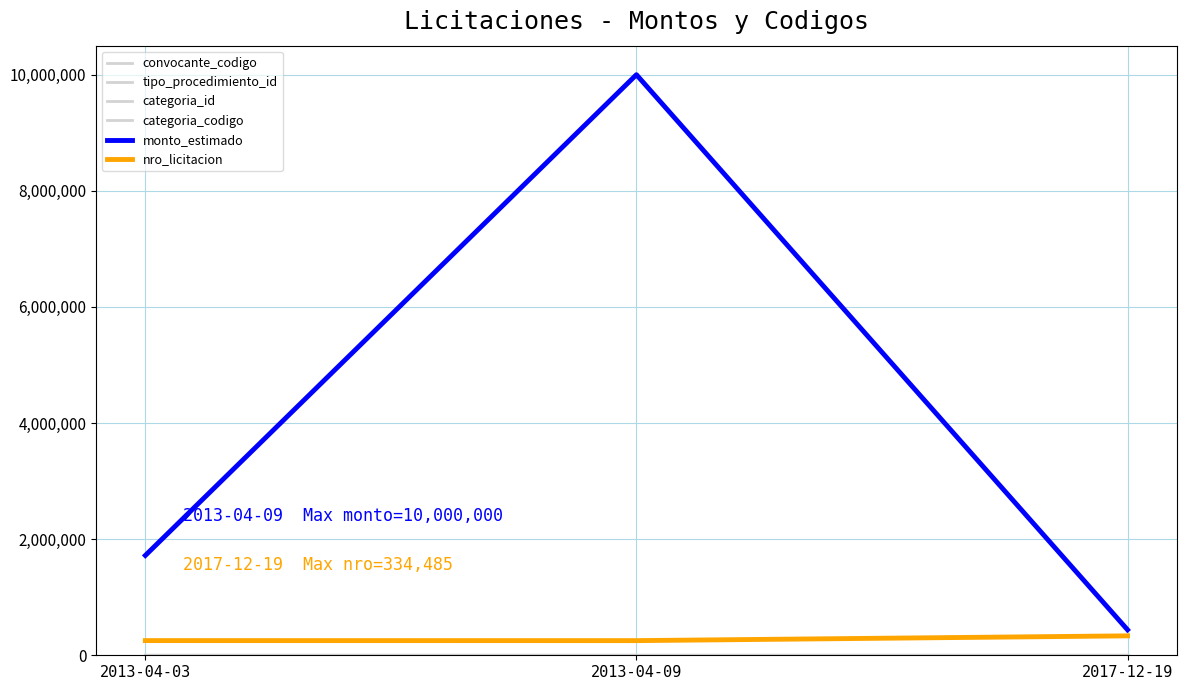

At which category is the sum across all series the highest?

2013-04-09